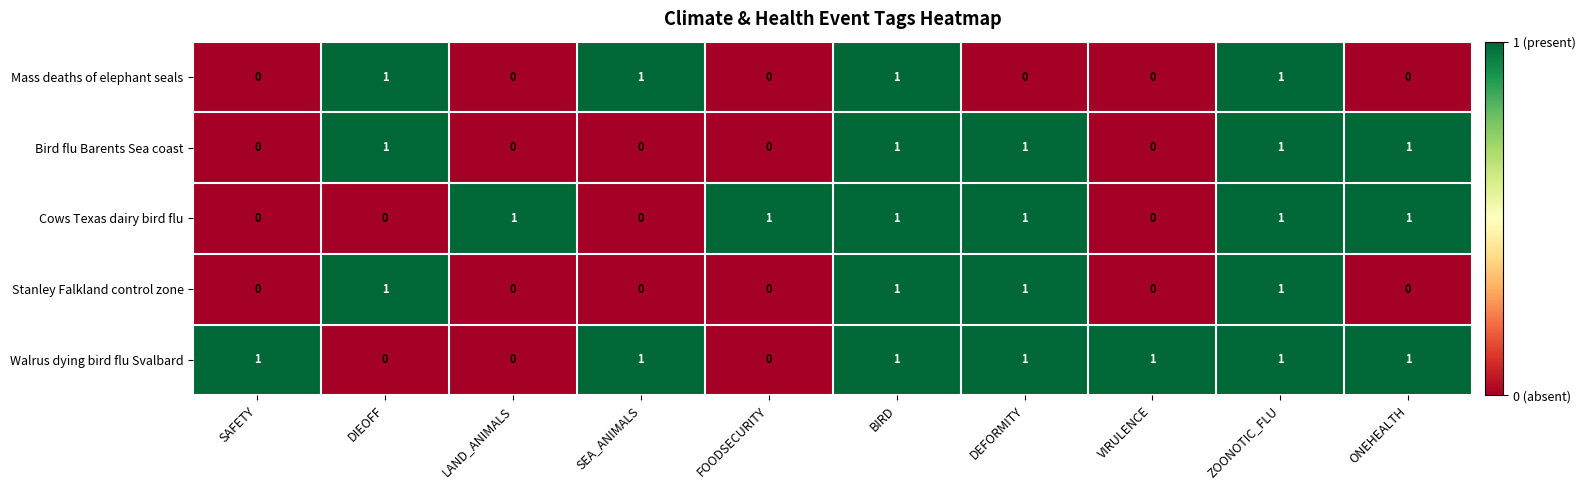

Is it true that Bird flu Barents Sea coast equals 0 at ONEHEALTH?

False